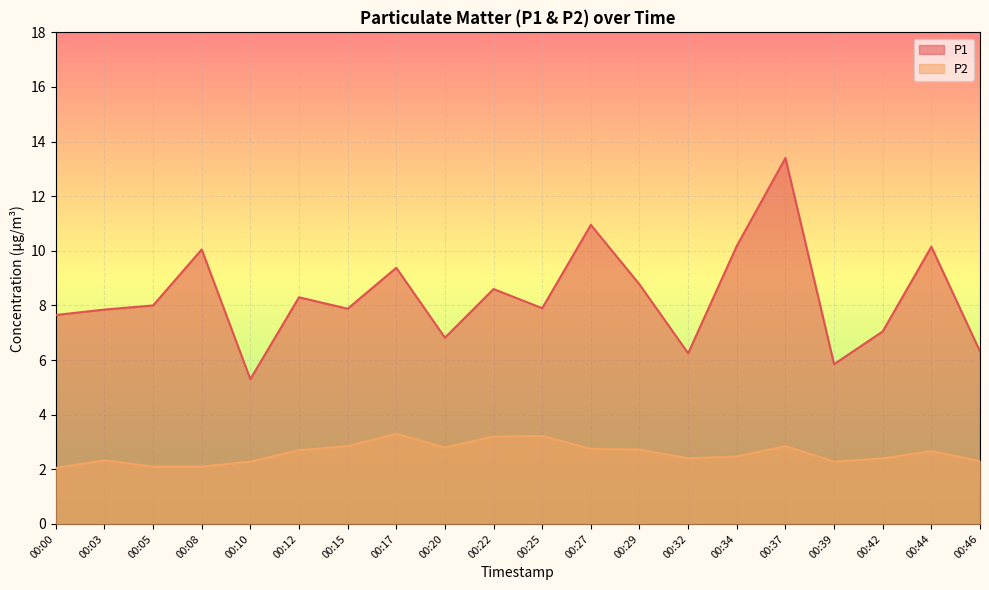

Which series changed the most between 00:29 and 00:42?

P1